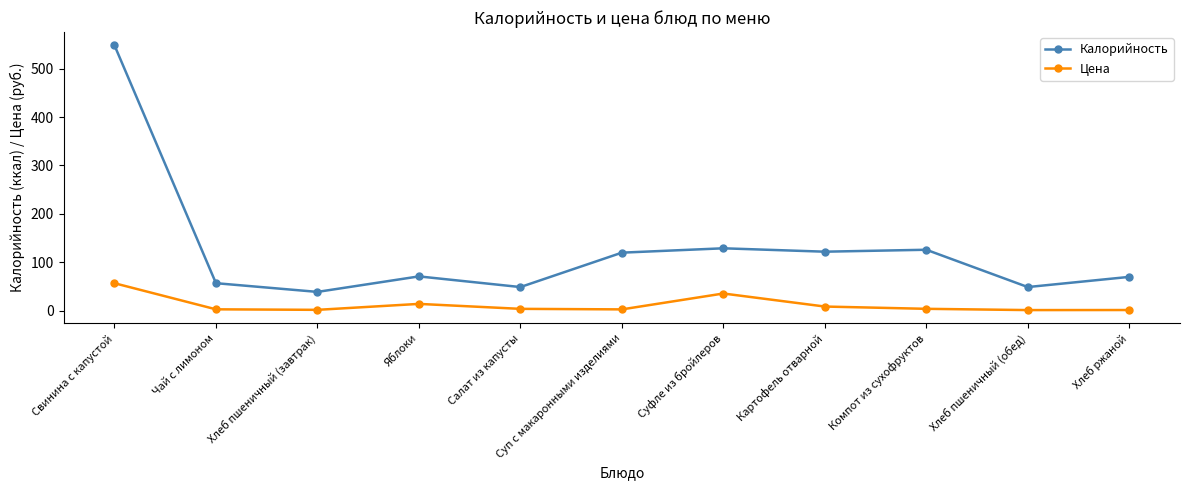

Is this an area chart (filled region under the line)?

No